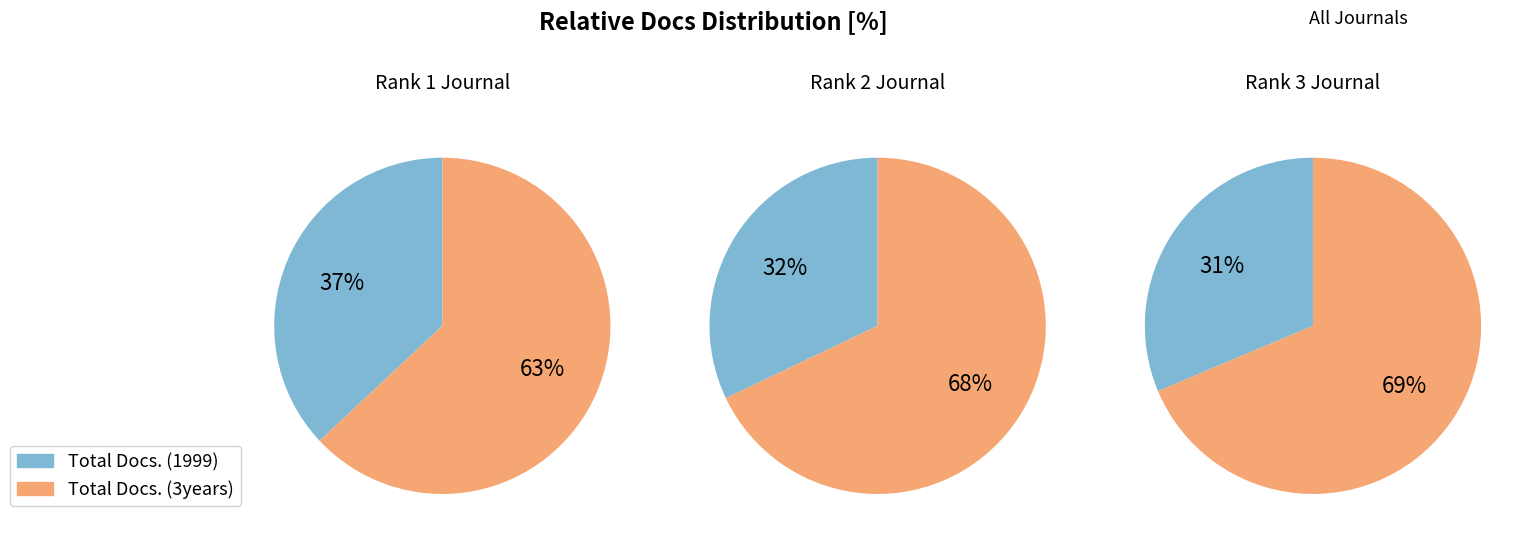

Count the number of slices in the pie.

6